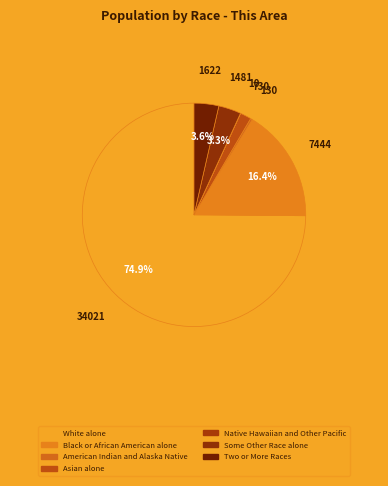

Between American Indian and Alaska Native and Black or African American alone, which is larger?

Black or African American alone